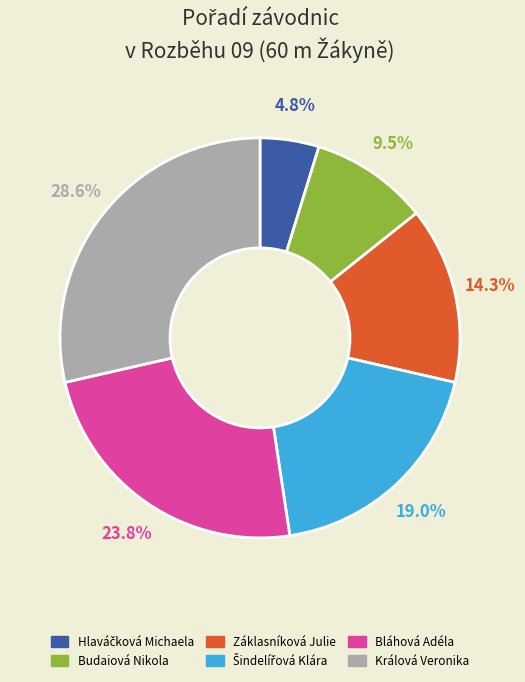

The Záklasníková Julie slice represents 1% of the pie. True or false?

False